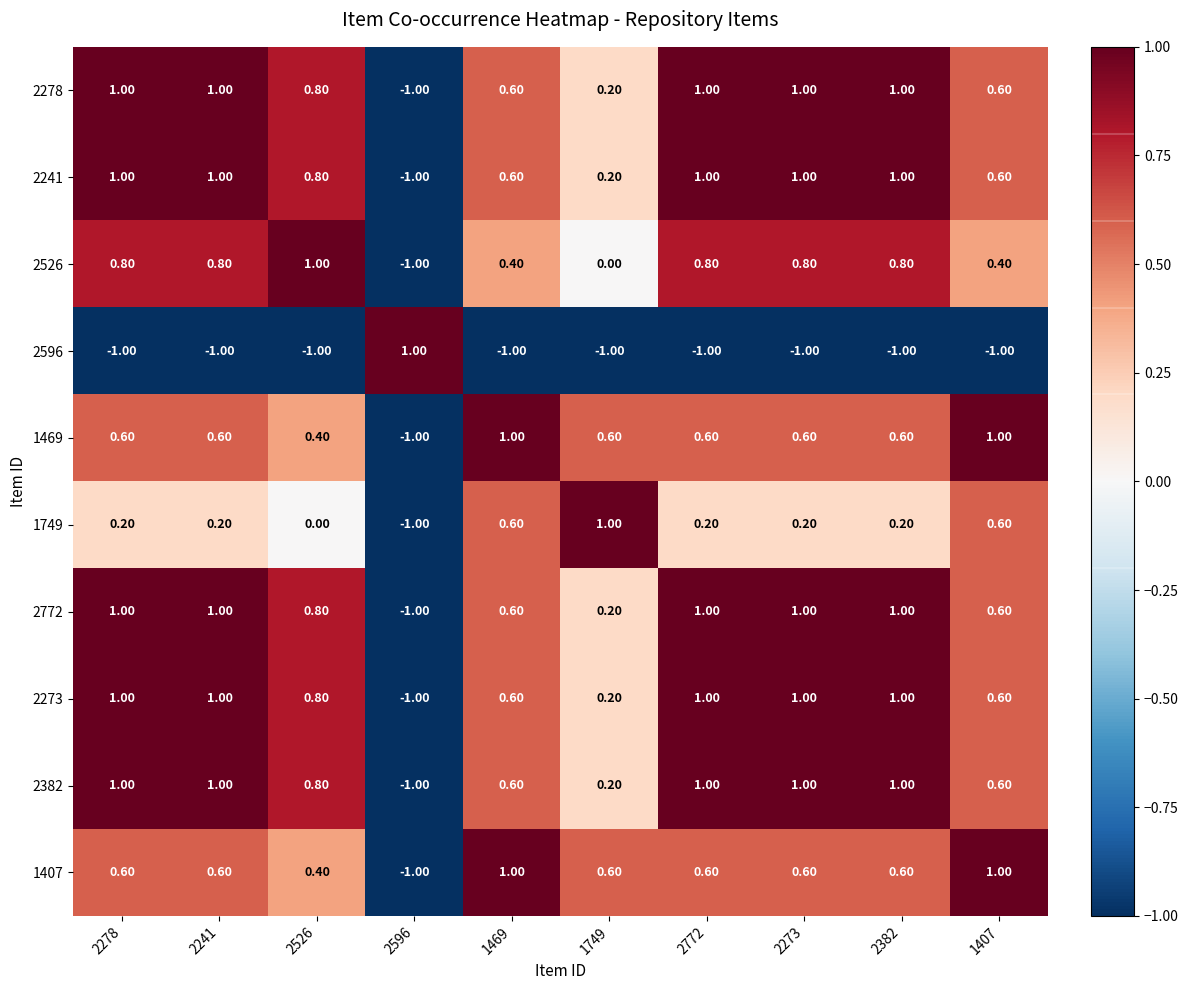

What is the difference between the highest and lowest values at 2278?

2.0